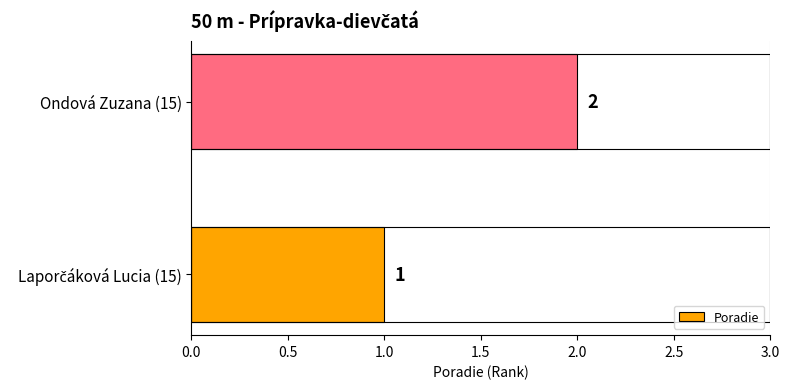

Reading bottom to top, extract all data points from this chart.

1	2